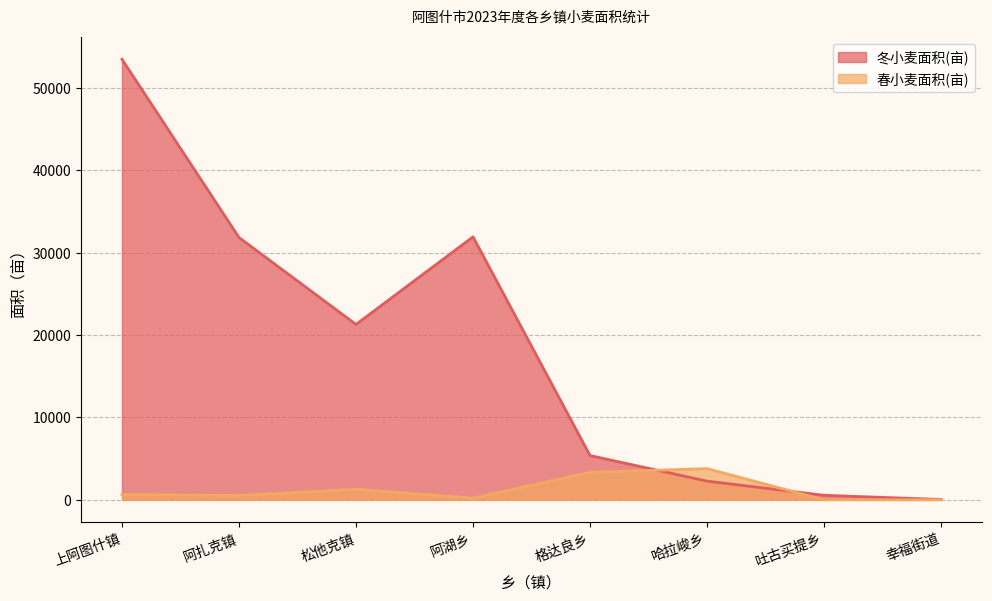

At which label does 春小麦面积(亩) reach its minimum?

吐古买提乡